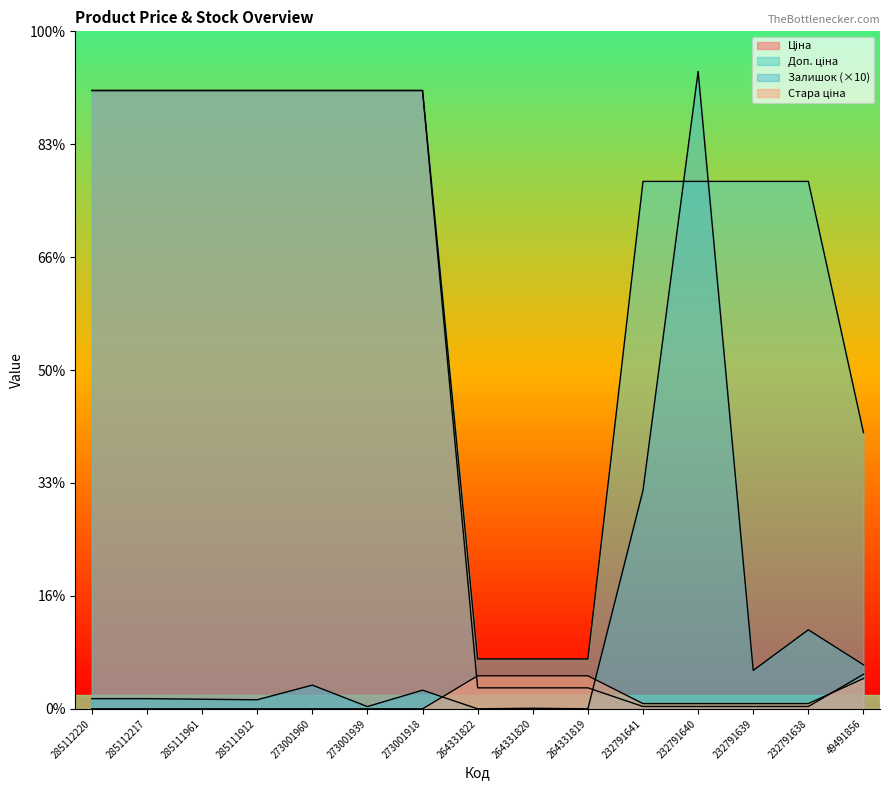

Rank the series at 232791640 from lowest to highest value.

Ціна, Стара ціна, Доп. ціна, Залишок